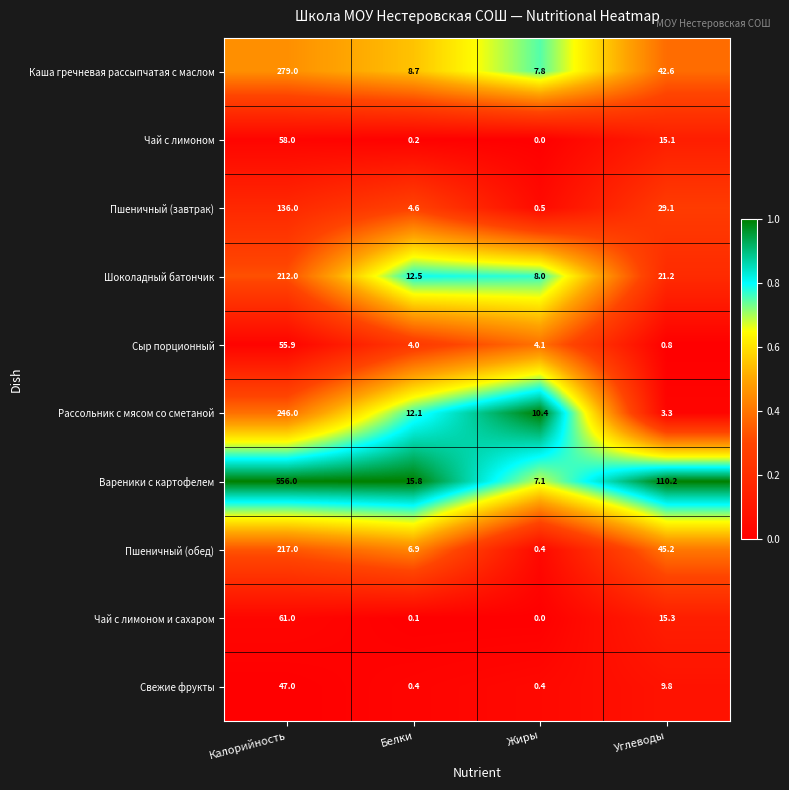

What is the total value across all series at Белки?

65.3